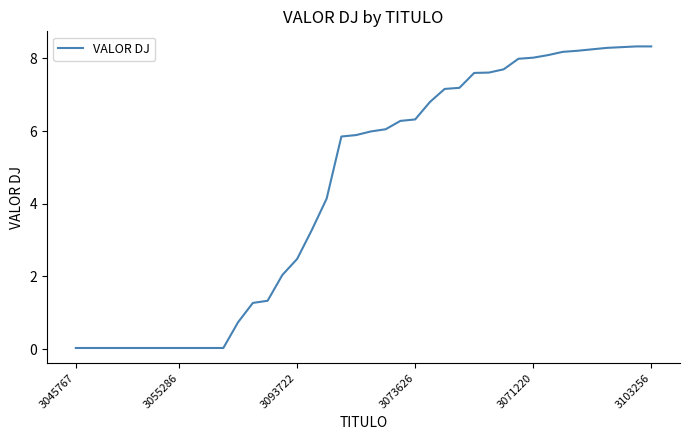

What is the maximum value shown in the chart?

8.3